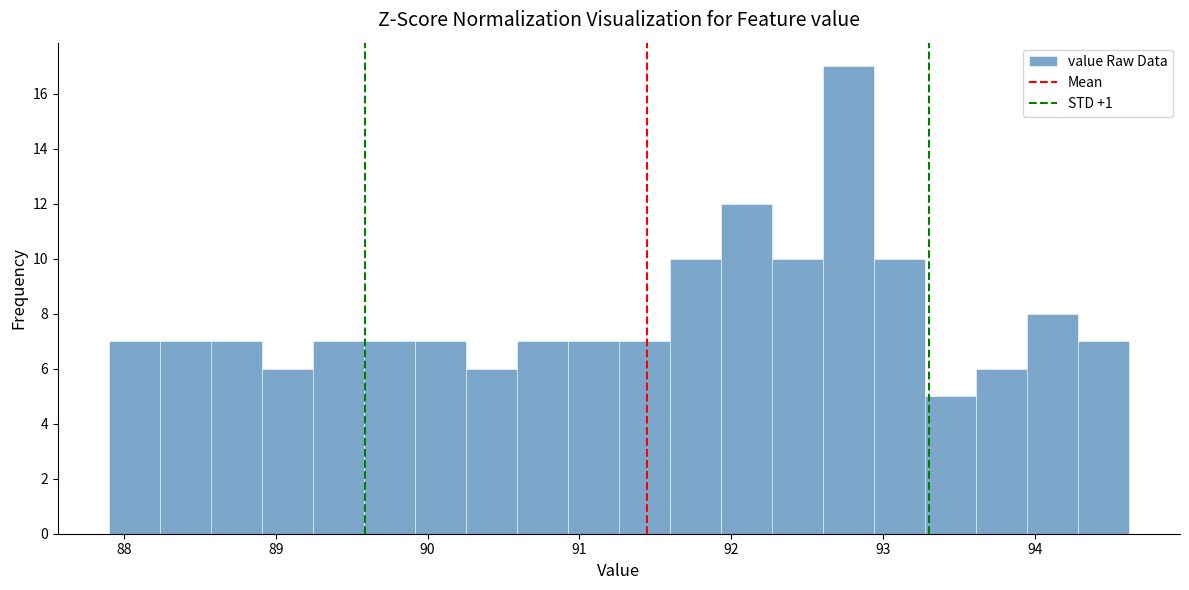

Read against the x-axis, roughly where is the centre of the tallest bar?

92.8